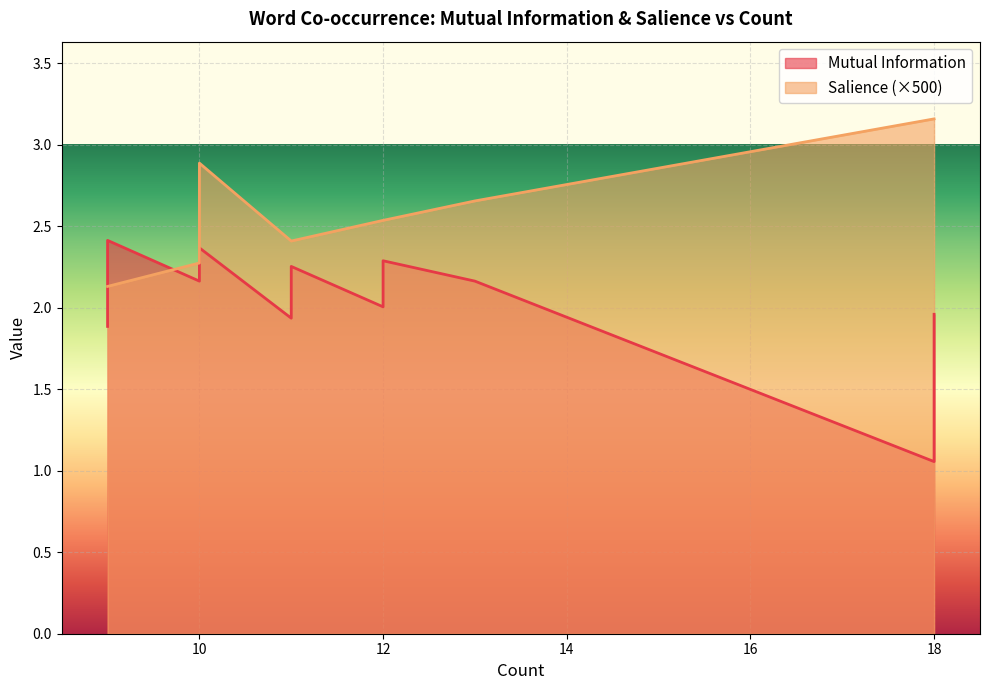

What is the sum of the Mutual Information values at 9 and 9?

4.8